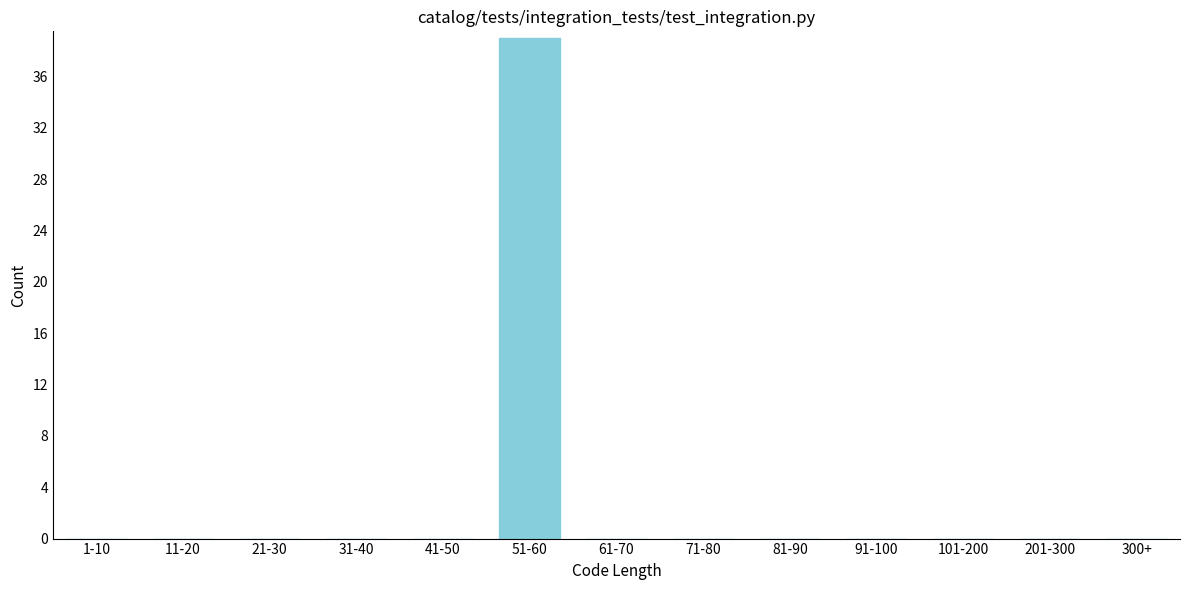

Reading right to left, list all the values displayed in this chart.

300+=0	201-300=0	101-200=0	91-100=0	81-90=0	71-80=0	61-70=0	51-60=39	41-50=0	31-40=0	21-30=0	11-20=0	1-10=0